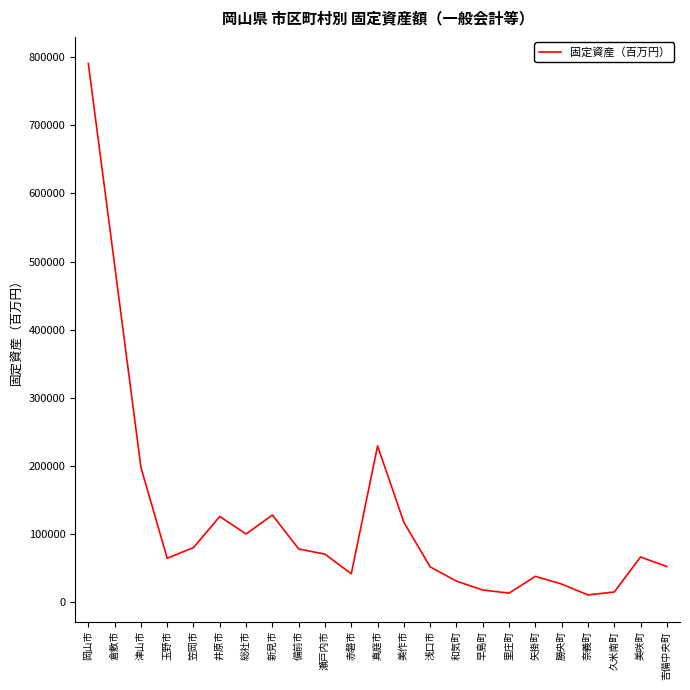

Where is the first local maximum?

井原市